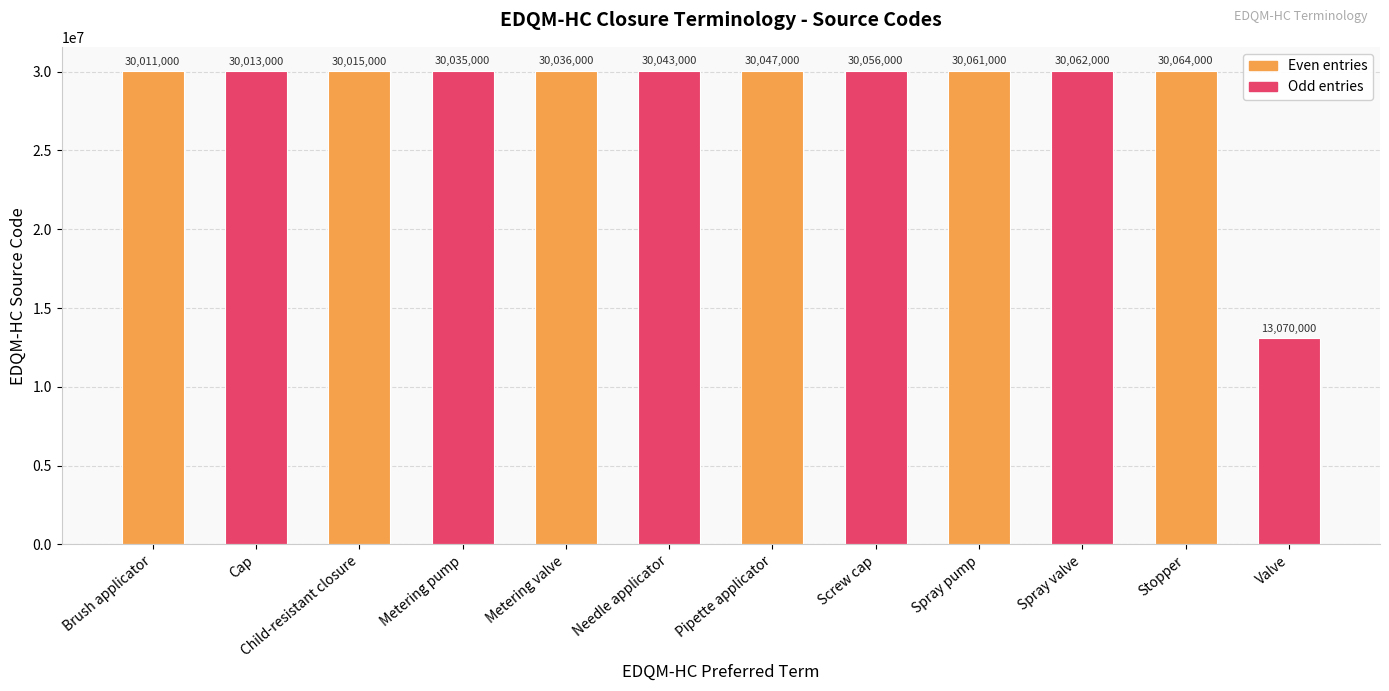

What is the minimum value shown in the chart?

13070000